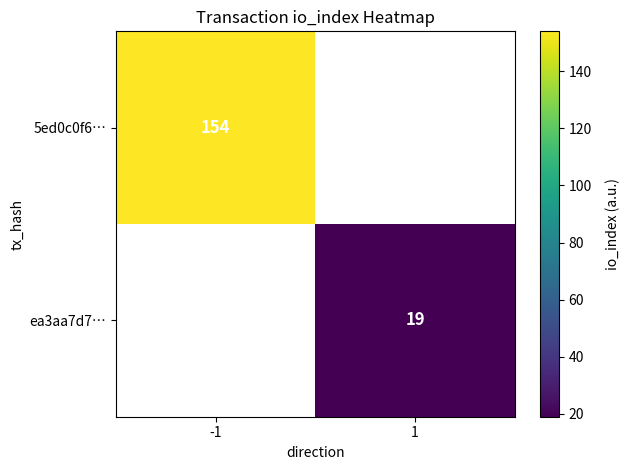

The ea3aa7d7… series shows 8 at 1. True or false?

False